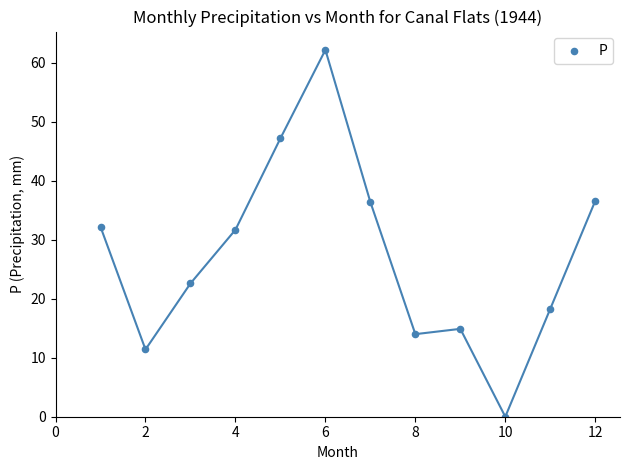

What is the average Y value?

27.3